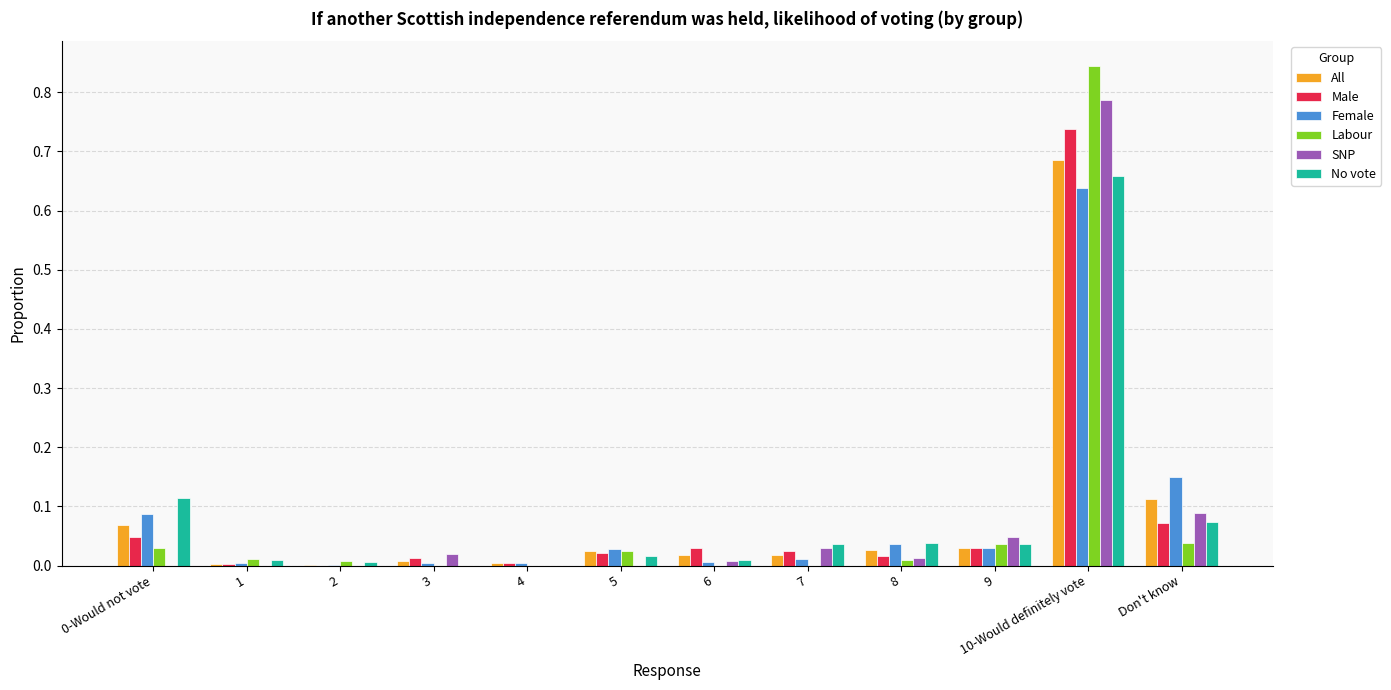

At which label does Male reach its peak?

10-Would definitely vote